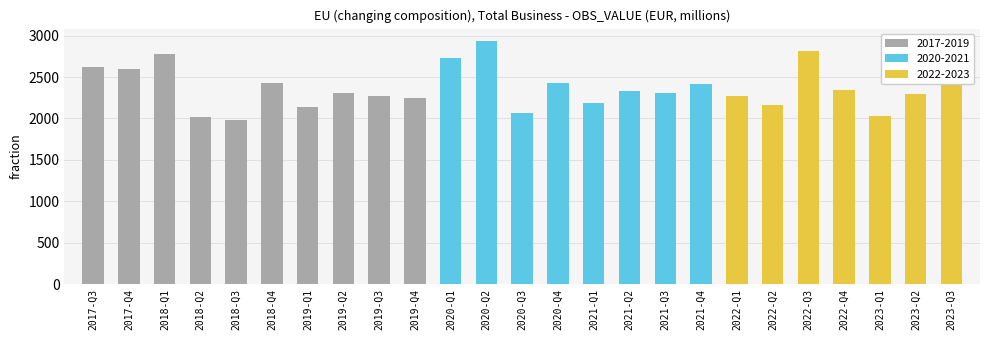

What is the smallest value displayed?

1987.3